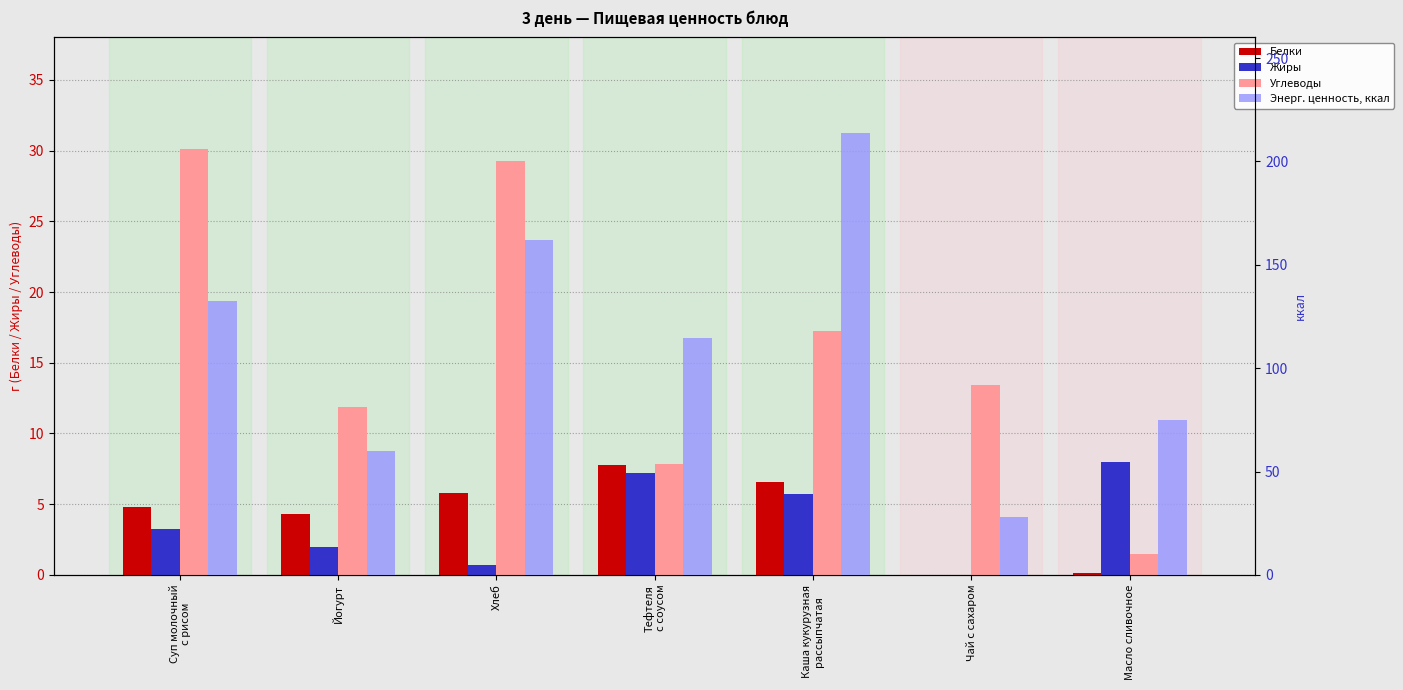

What is the value of the Углеводы bar at the 6th from the left?

13.4